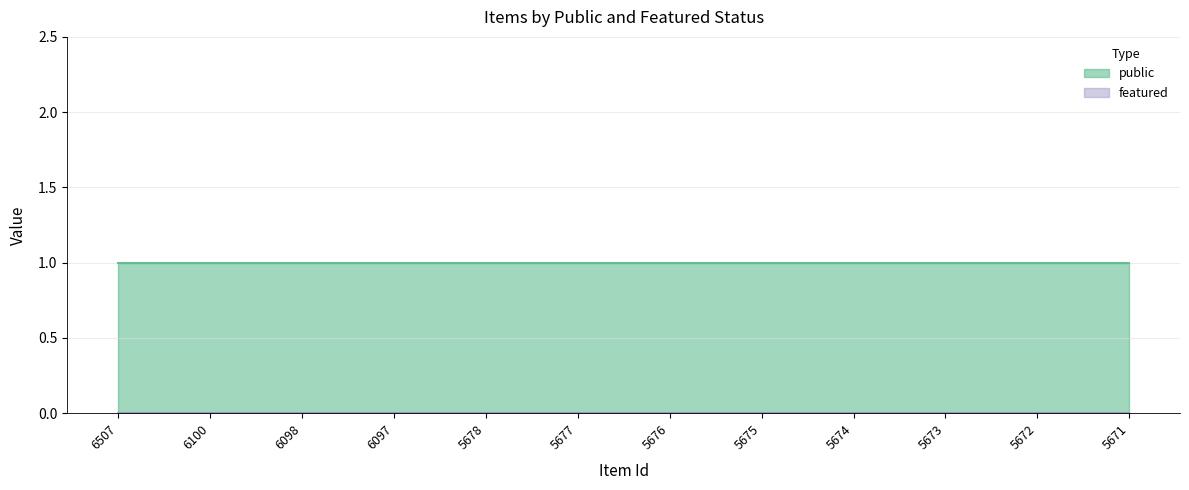

Reading left to right, list all the values displayed in this chart.

public: 1	1	1	1	1	1	1	1	1	1	1	1
featured: 0	0	0	0	0	0	0	0	0	0	0	0